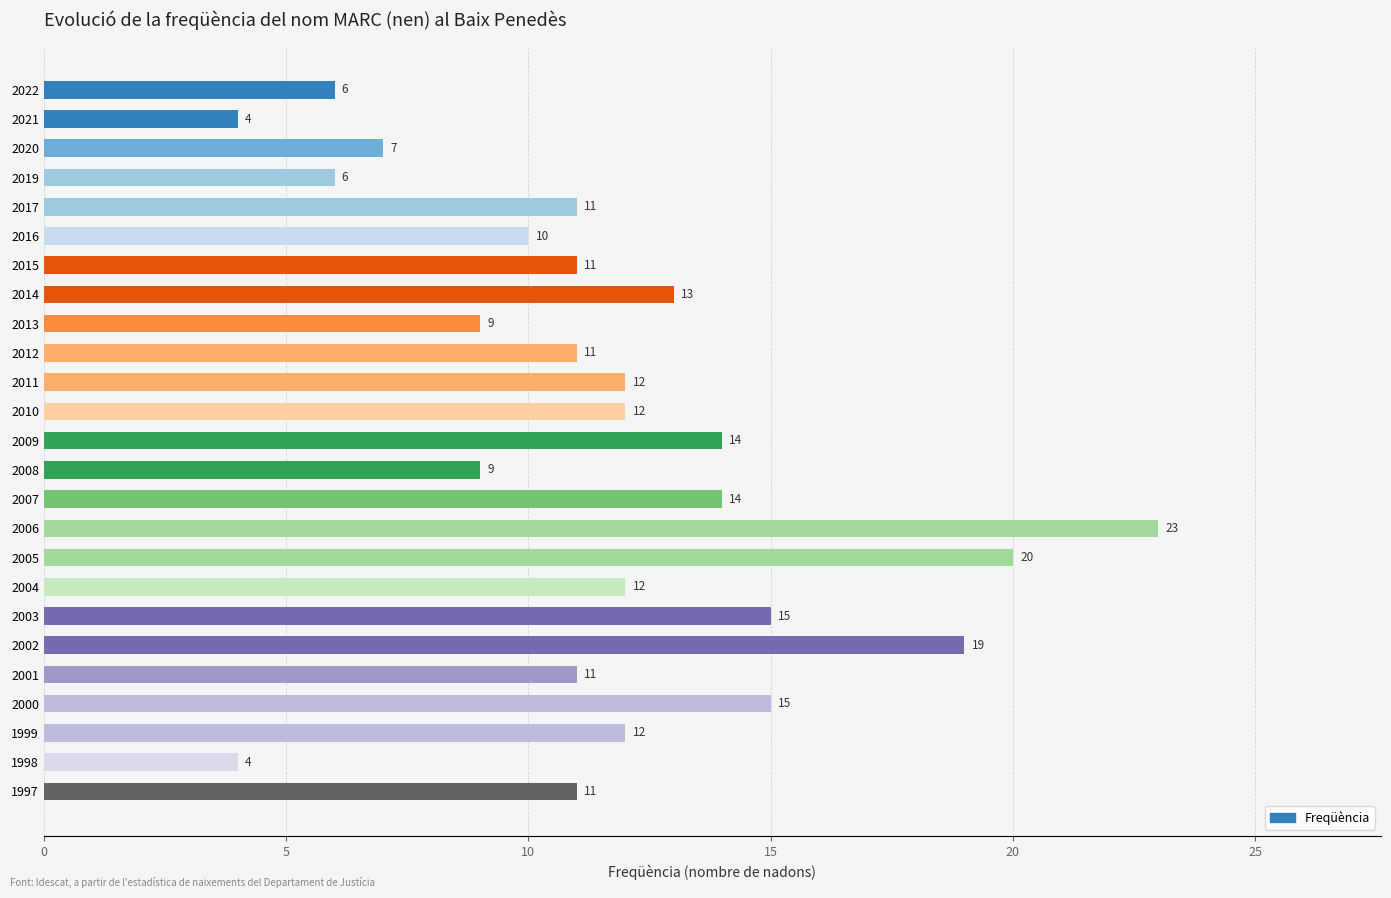

Where is the data nearest to the value 13?

2014